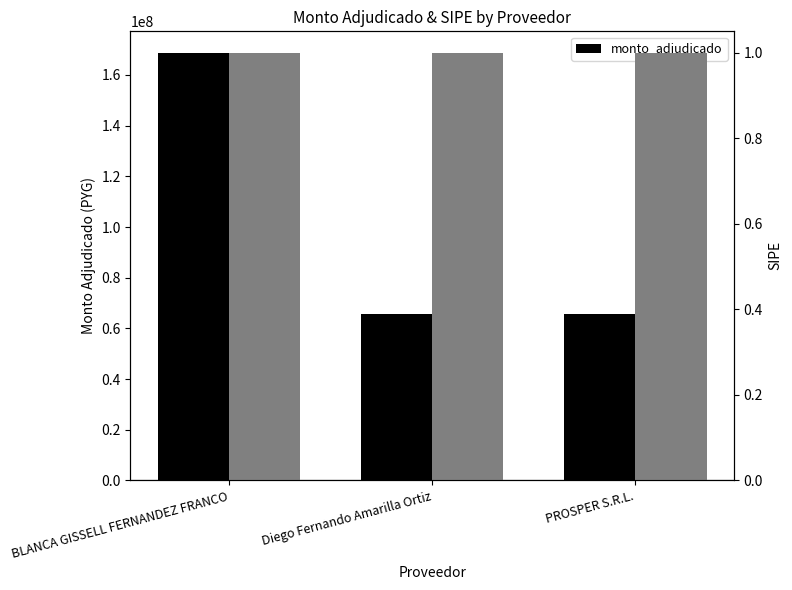

Rank the categories by value from lowest to highest.

Diego Fernando Amarilla Ortiz, PROSPER S.R.L., BLANCA GISSELL FERNANDEZ FRANCO